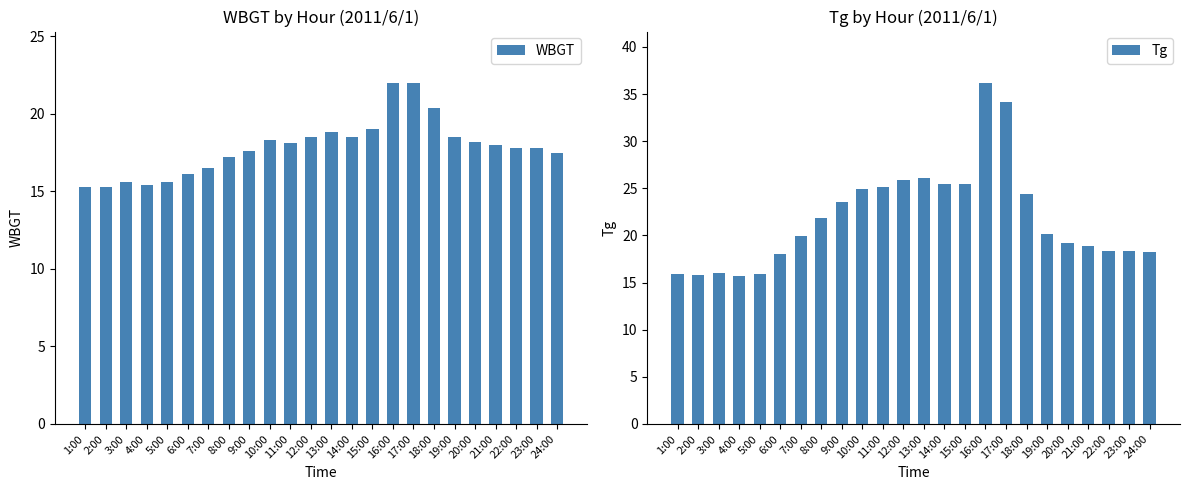

What is the difference between the maximum and minimum values in the WBGT series?

6.7